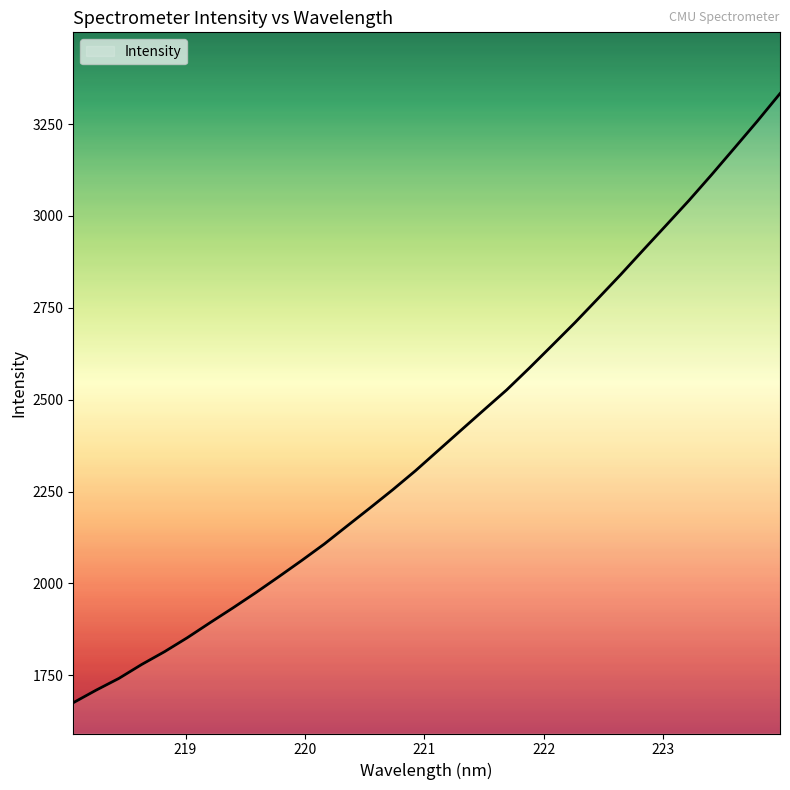

What is the maximum value shown in the chart?

3333.1